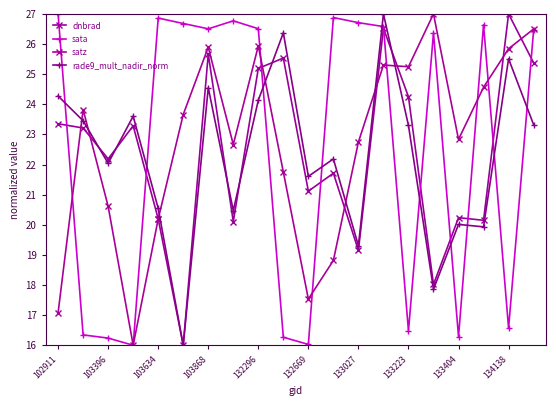

What is the smallest value displayed?

16.0